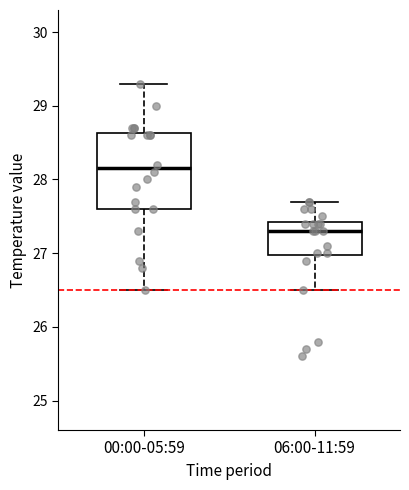

Reading left to right, transcribe this box plot: for each box, give where its median line is, the range the box spans, and where its two whiskers end, as read against the y-axis. The values are not printed on the chart, so give them approximately, as read against the axis.

00:00-05:59: median 28.2, box 27.6 to 28.6, whiskers 26.5 to 29.3
06:00-11:59: median 27.3, box 27.0 to 27.4, whiskers 26.5 to 27.7